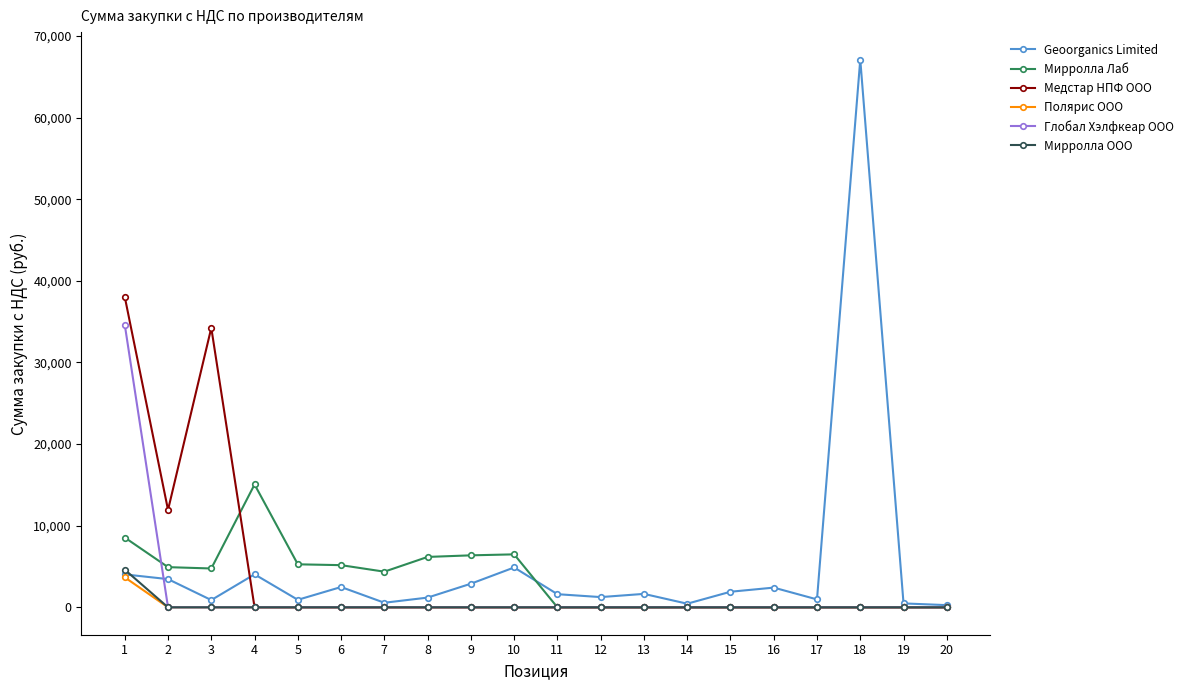

What are all the series names shown in the legend?

Geoorganics Limited, Мирролла Лаб, Медстар НПФ ООО, Полярис ООО, Глобал Хэлфкеар ООО, Мирролла ООО